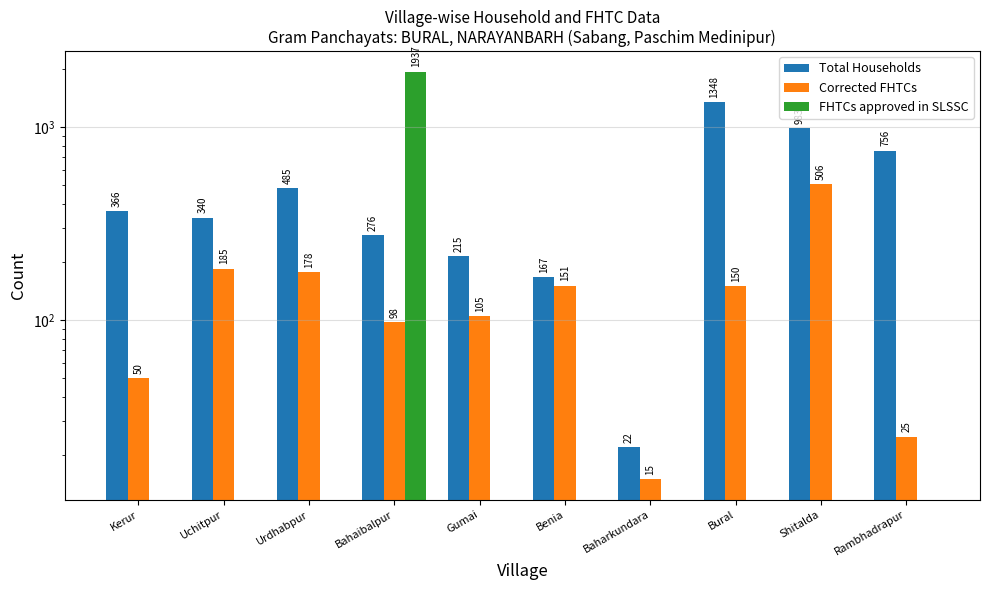

List the series in order of their peak value, highest first.

FHTCs approved in SLSSC, Total Households, Corrected FHTCs